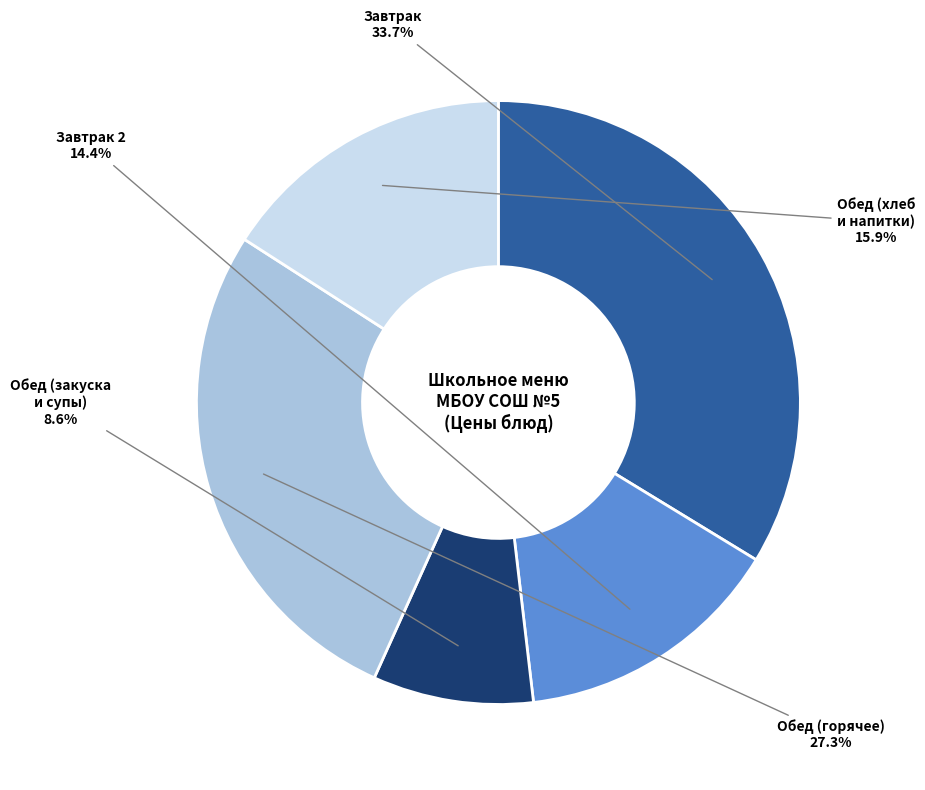

Is there any slice that represents more than half of the pie?

No